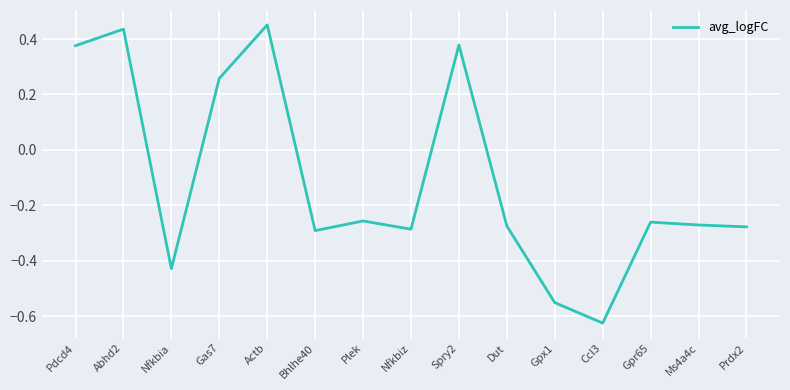

The value at Plek is -0.3. True or false?

True